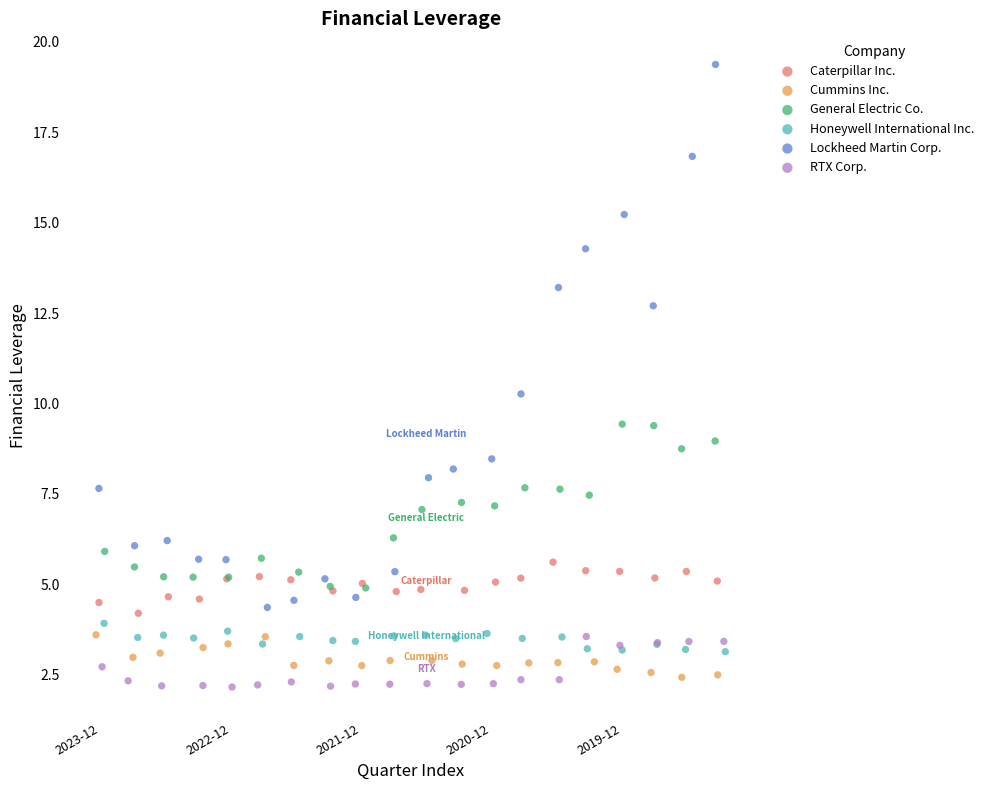

Which series has the largest Y range (max minus min)?

Lockheed Martin Corp.